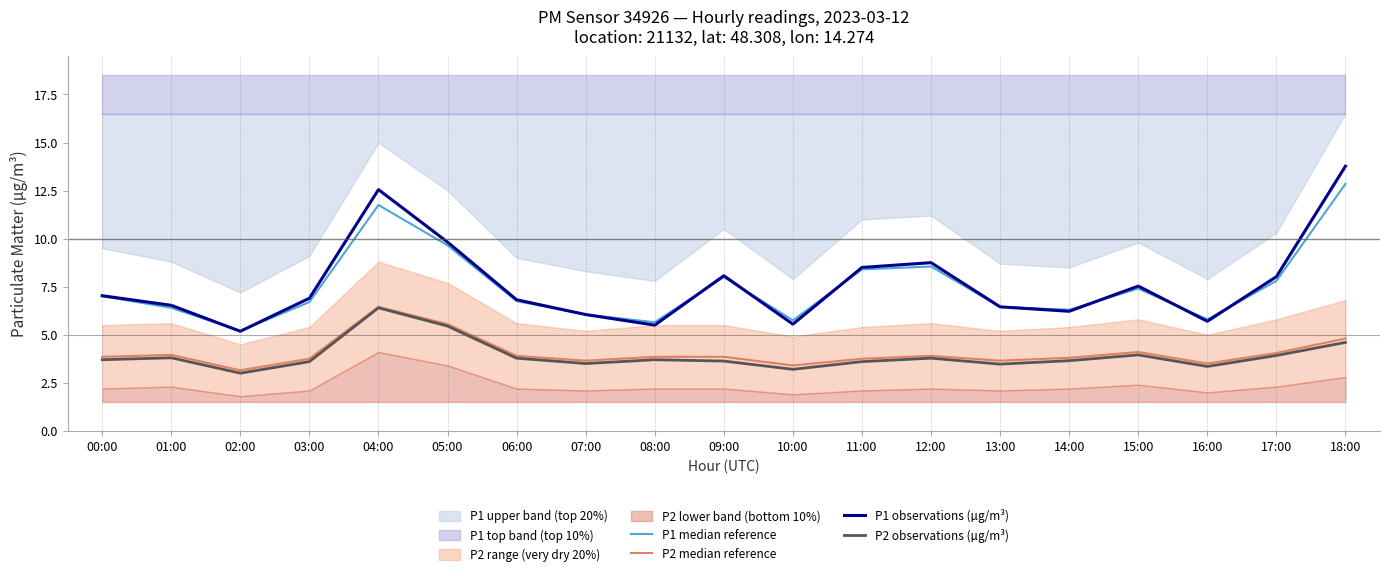

Where is the first local maximum for P1 observations (µg/m³)?

04:00